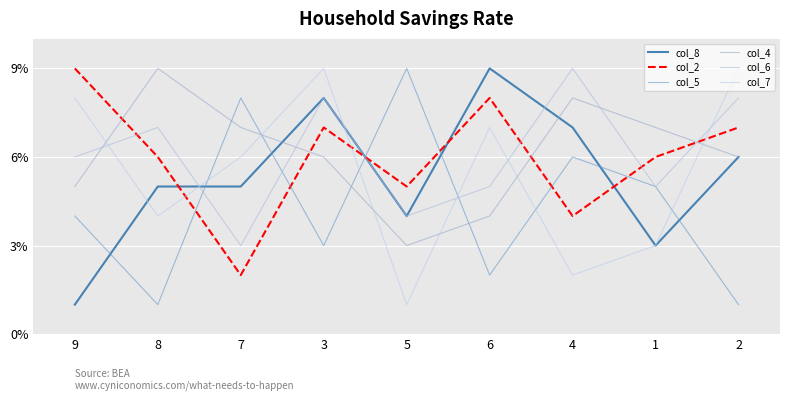

What is the total value across all series at 2?

37